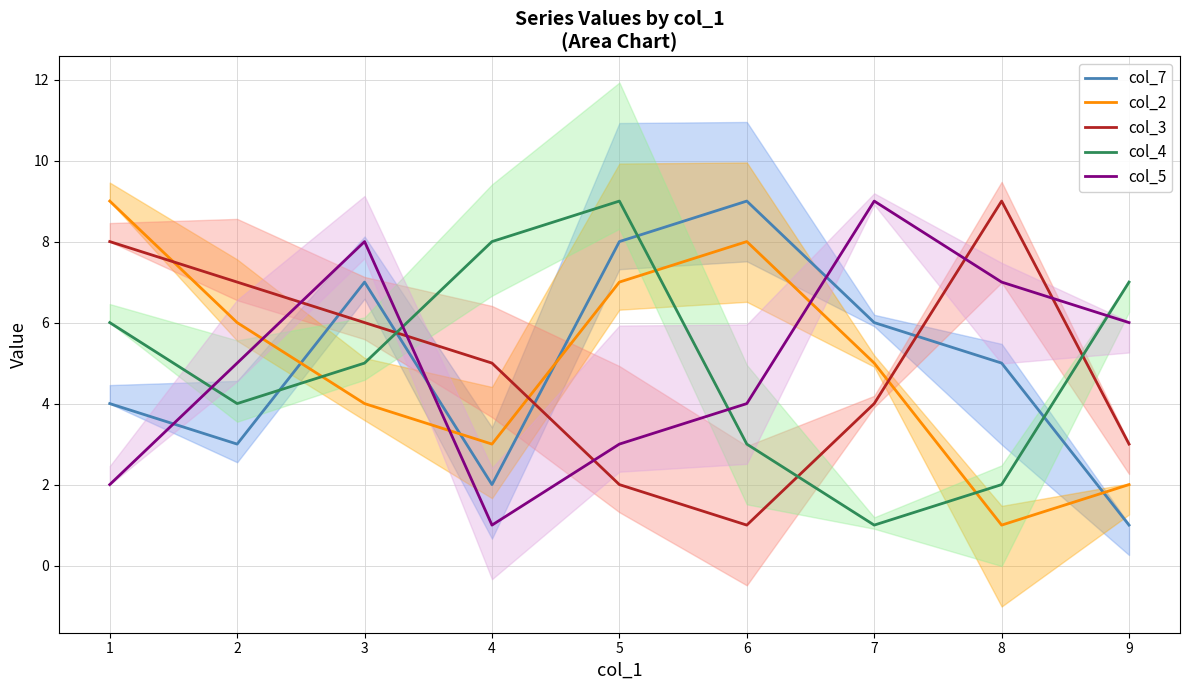

What is the sum of all col_2 values?

45